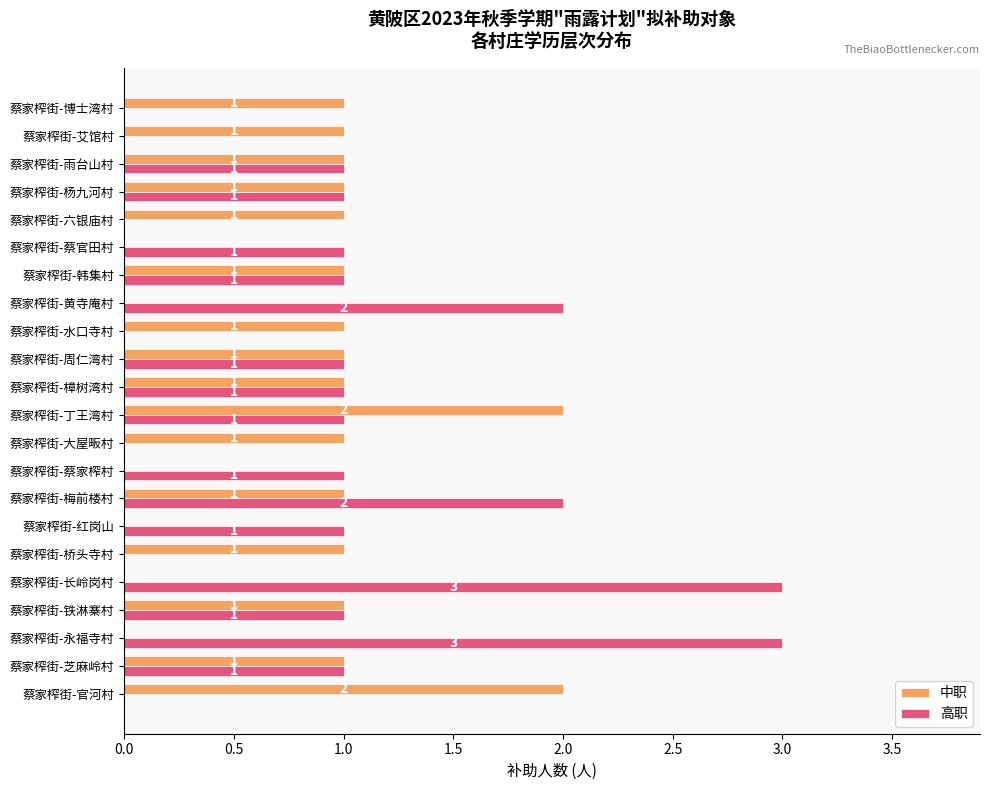

True or false: 中职 has a value of -1 at 蔡家榨街-永福寺村.

False